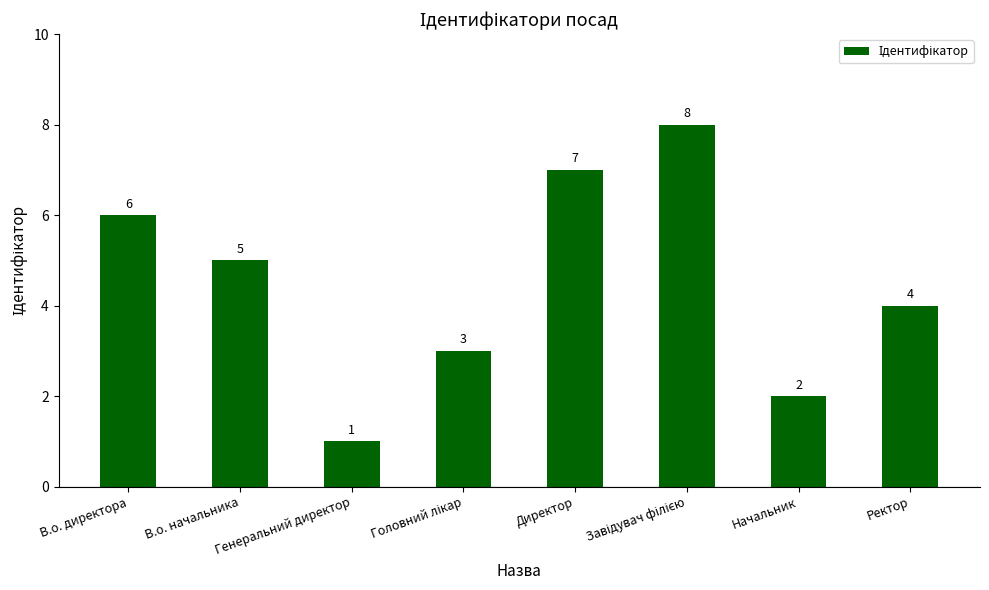

Approximately how many times larger is the value at Директор compared to Начальник?

3.5